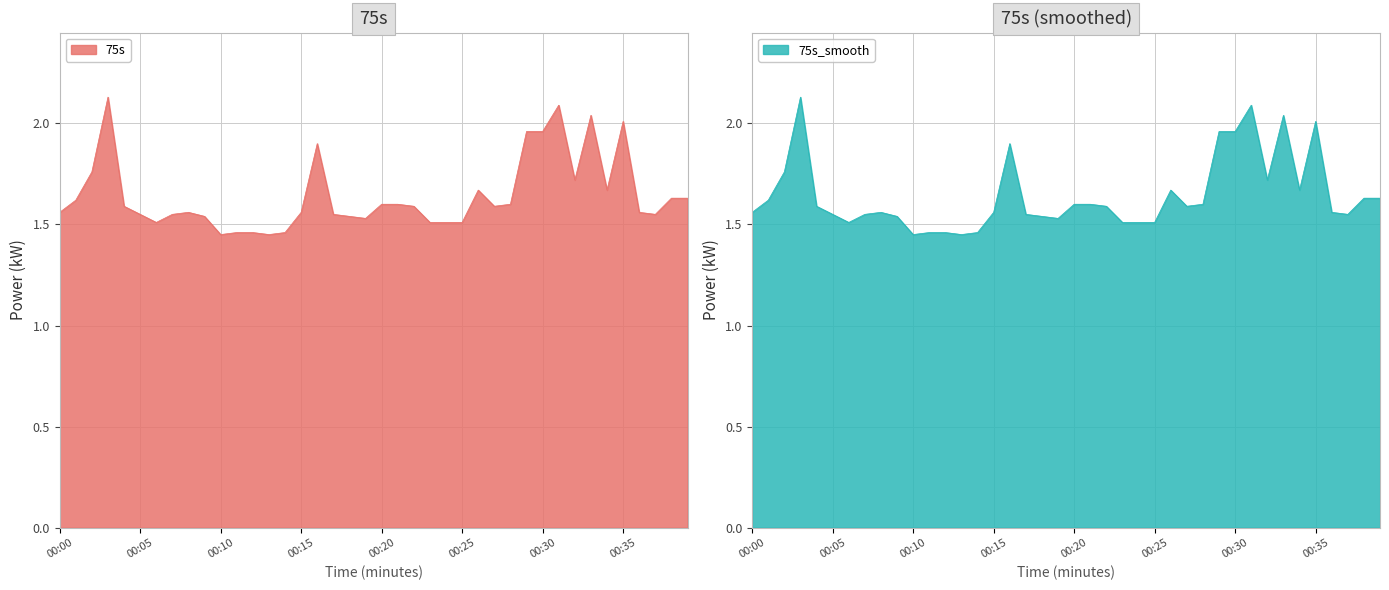

True or false: 75s has a value of 2.0 at 00:35.

True